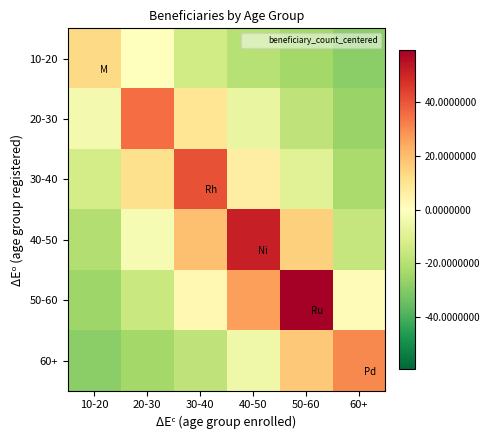

What is the greatest value displayed?

59.3